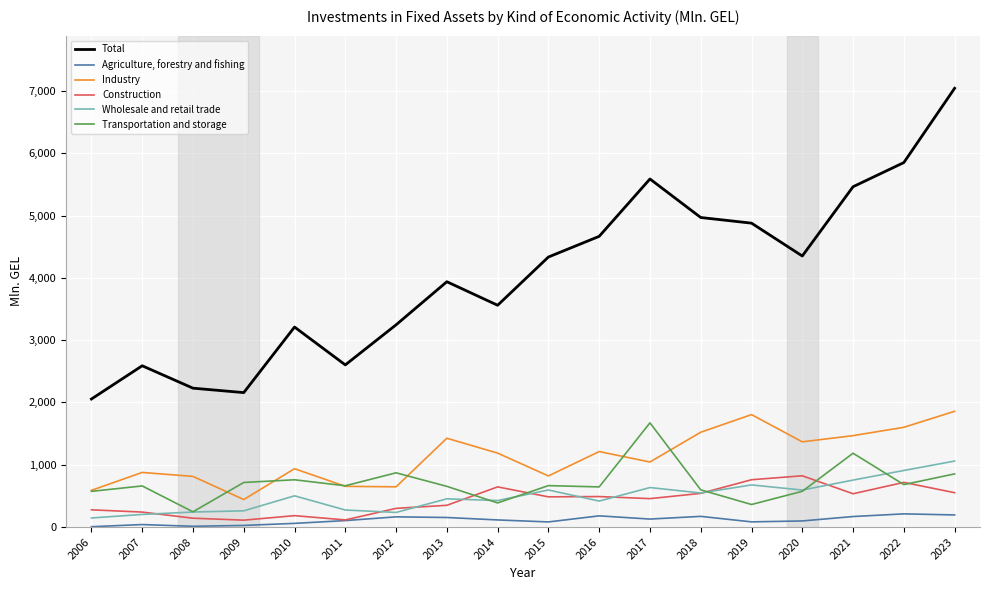

Rank the series at 2015 from lowest to highest value.

Agriculture, forestry and fishing, Construction, Wholesale and retail trade, Transportation and storage, Industry, Total